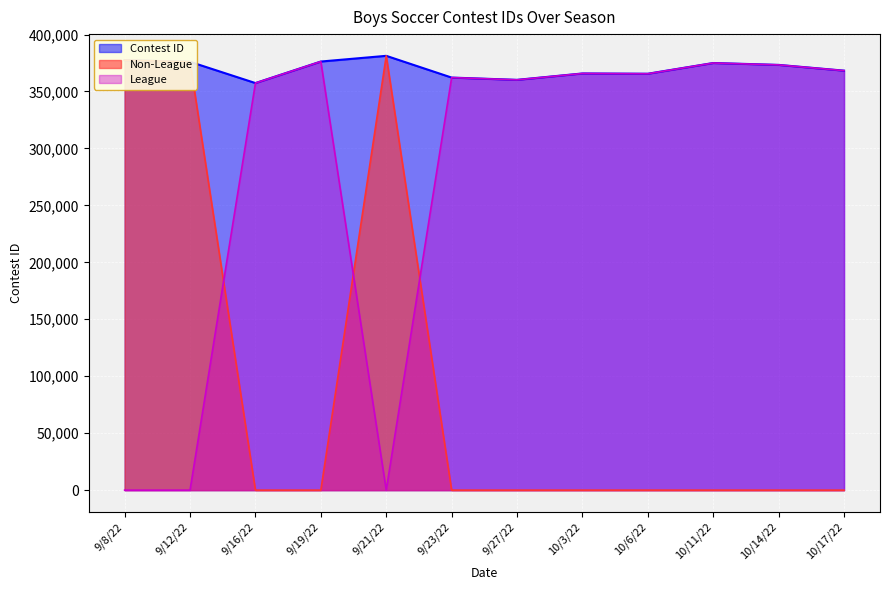

What is the difference between the highest and lowest values at 9/19/22?

376269